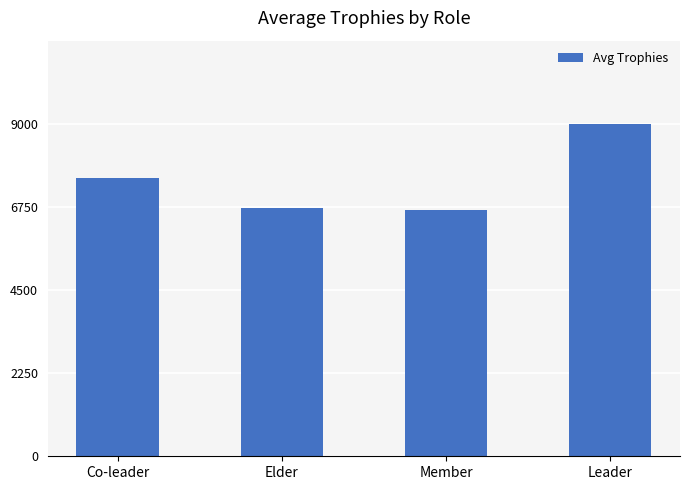

What is the label of the 4th bar from the left?

Leader